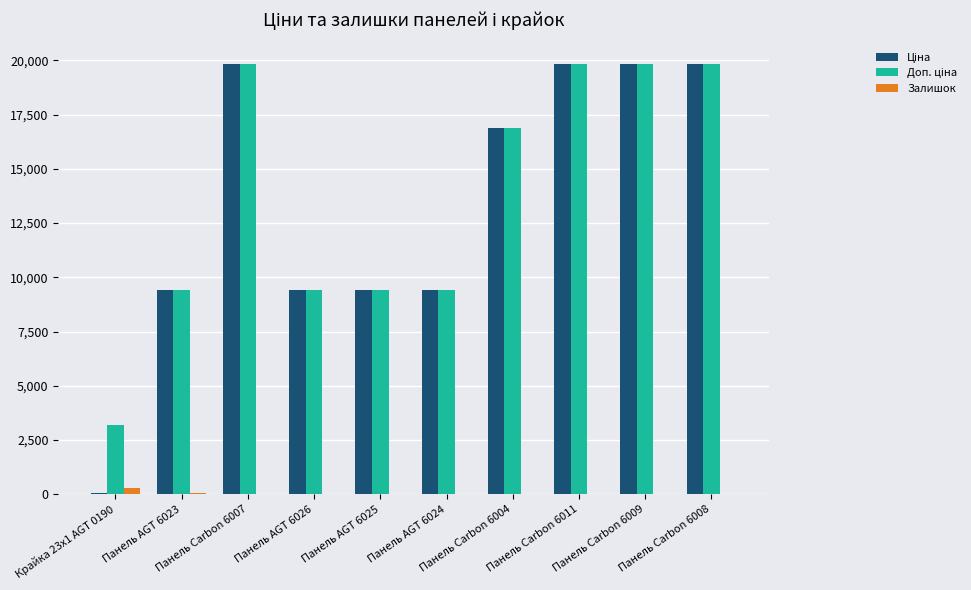

True or false: Залишок has a value of 1.0 at Панель AGT 6024.

True